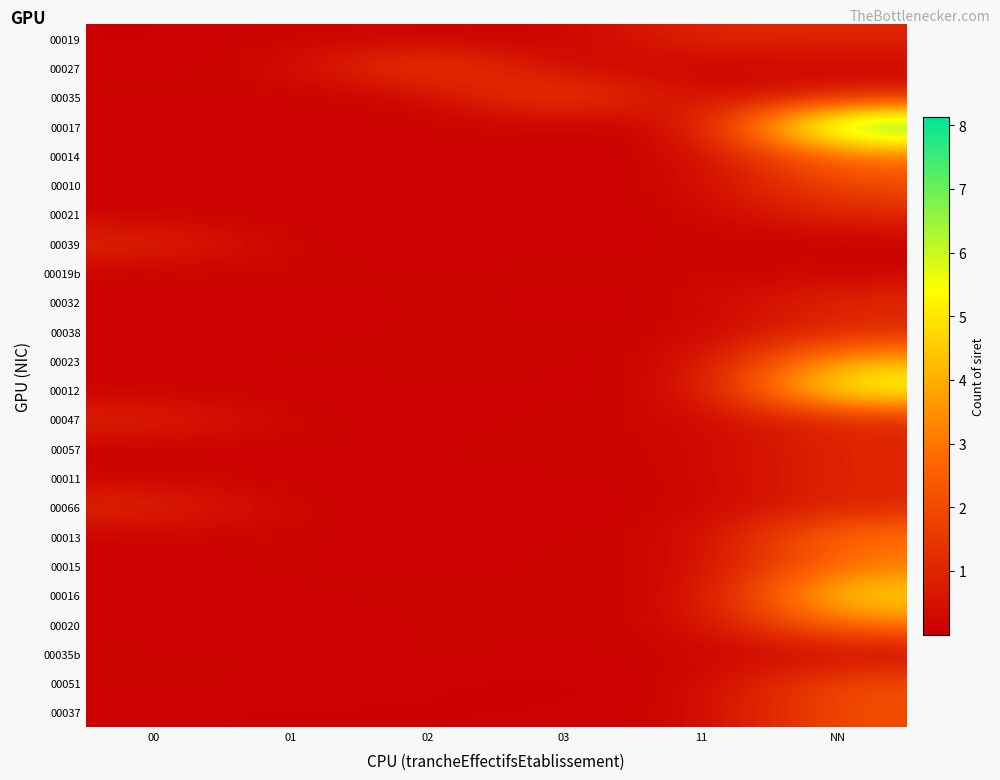

How many data points does each series have?

6